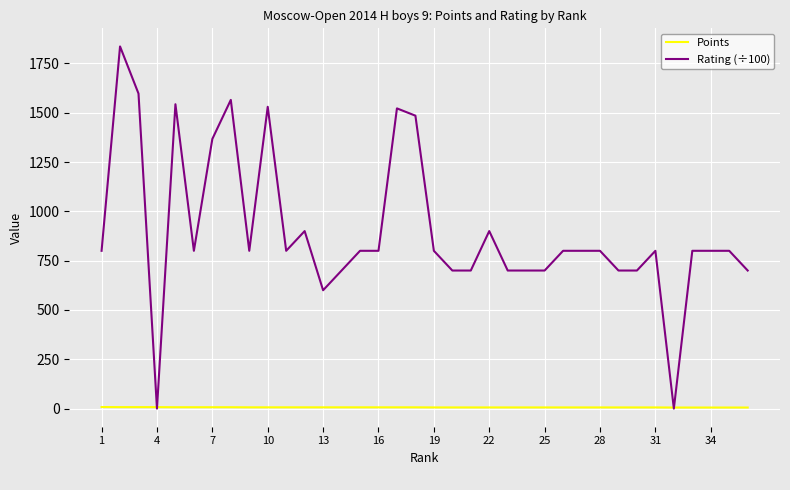

Is this an area chart (filled region under the line)?

No